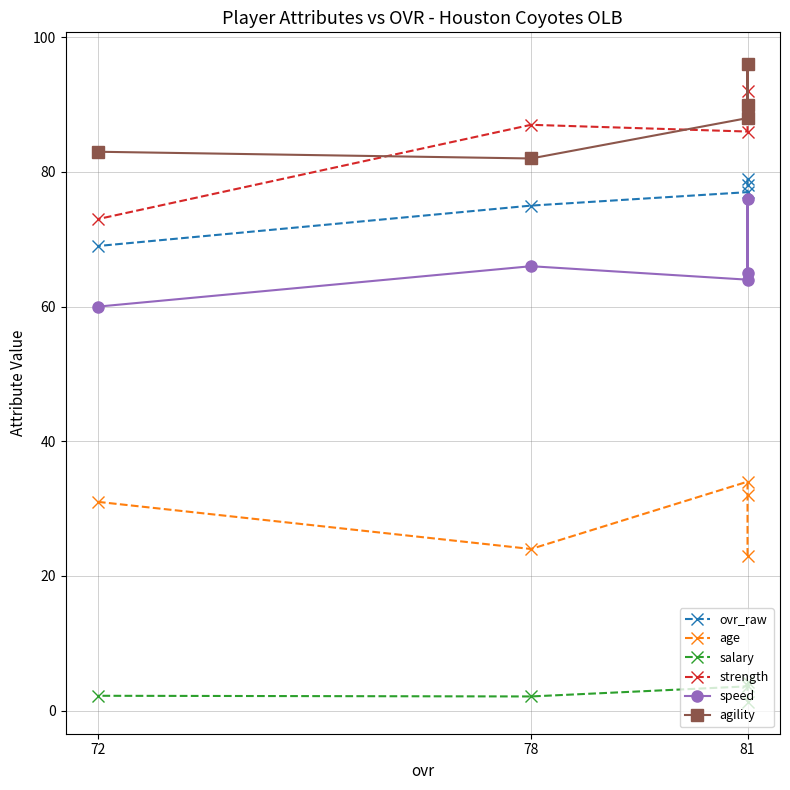

How many interior local peaks does the strength series have?

2